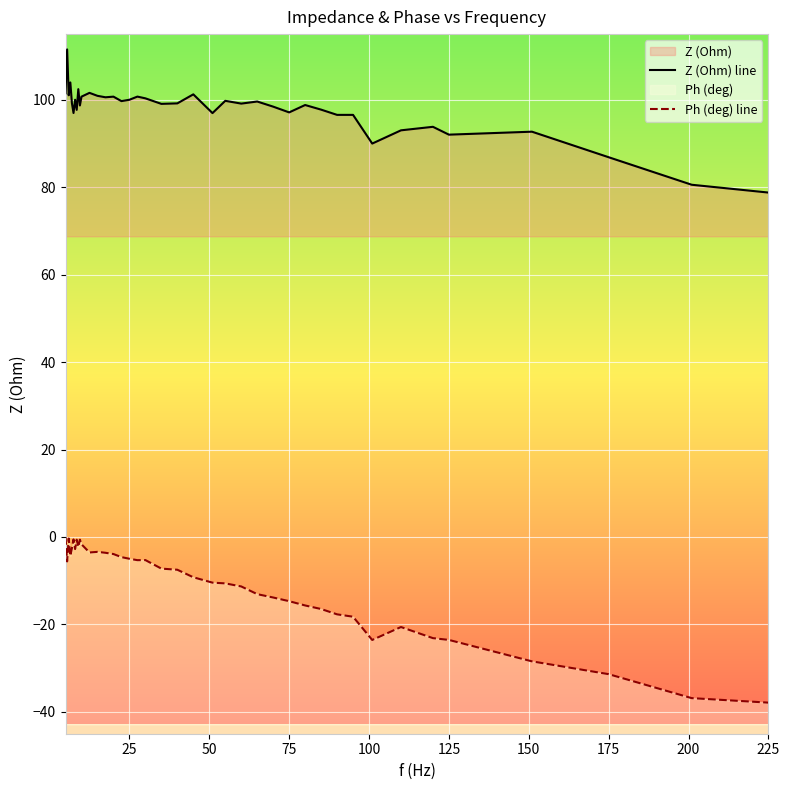

Reading left to right, what are all the values shown in this chart?

Z (Ohm) line: 101.5	111.5	101.0	103.9	99.2	97.0	100.0	97.7	102.4	98.7	100.7	101.6	100.9	100.6	100.7	99.7	100.0	100.7	100.3	99.0	99.2	101.2	96.9	99.7	99.1	99.6	98.4	97.1	98.8	97.7	96.5	96.5	90.0	93.0	93.8	92.0	92.7	86.8	80.6	78.8
Ph (deg) line: -0.0	-5.6	-0.4	-4.3	-2.6	-0.6	-2.8	-0.6	-2.3	-0.6	-1.7	-3.6	-3.4	-3.6	-3.9	-4.6	-5.0	-5.3	-5.3	-7.2	-7.5	-9.2	-10.4	-10.6	-11.3	-13.1	-13.8	-14.7	-15.7	-16.5	-17.7	-18.2	-23.6	-20.6	-23.1	-23.6	-28.4	-31.4	-36.9	-37.9